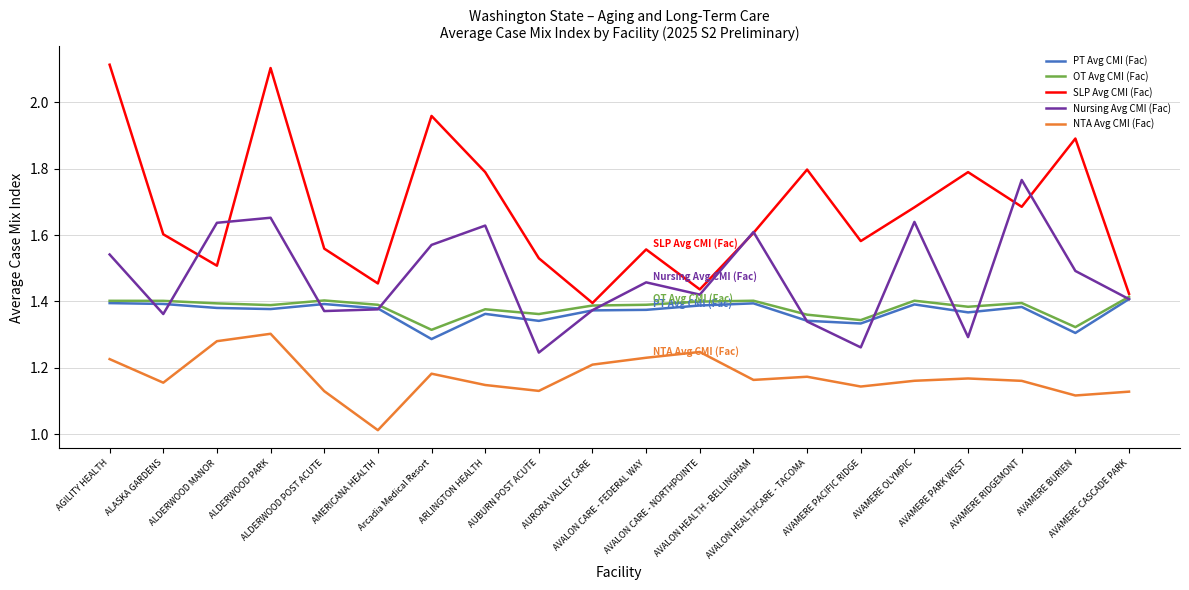

Which series has the largest total across all categories?

SLP Avg CMI (Fac)